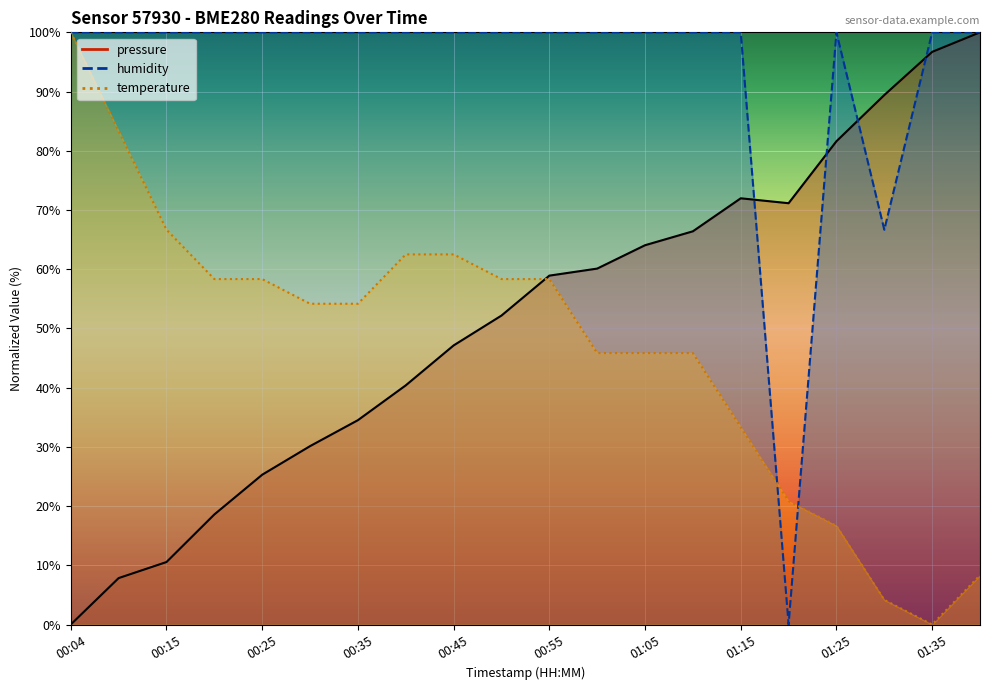

What is the difference between the maximum and minimum values in the humidity series?

100.0